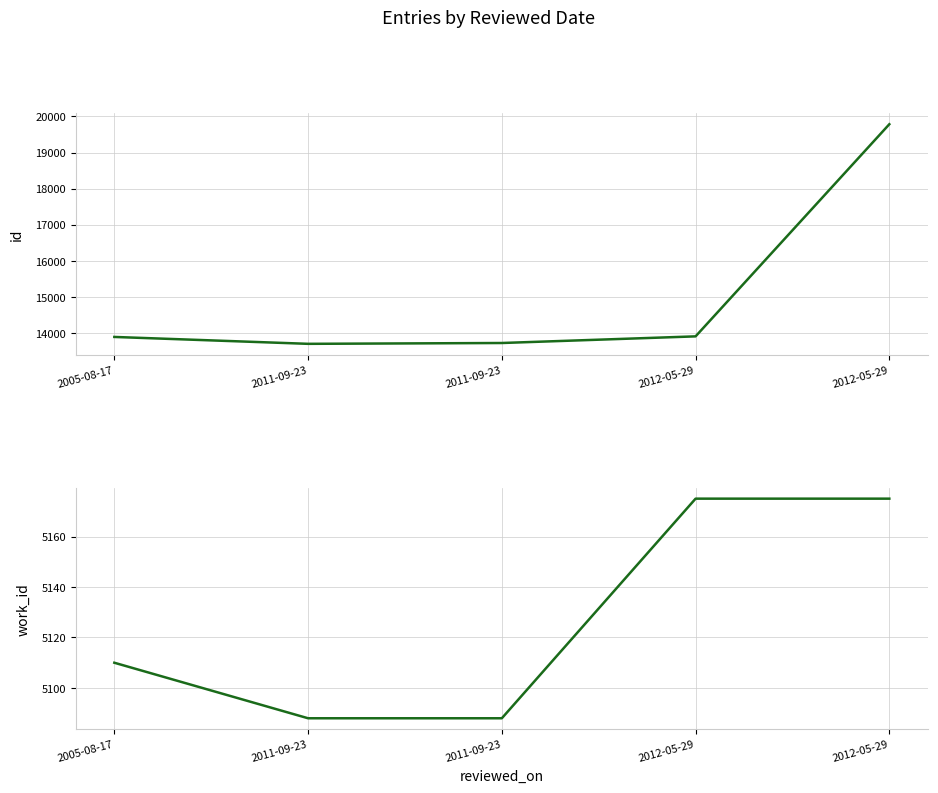

At which category is the sum across all series the highest?

2012-05-29